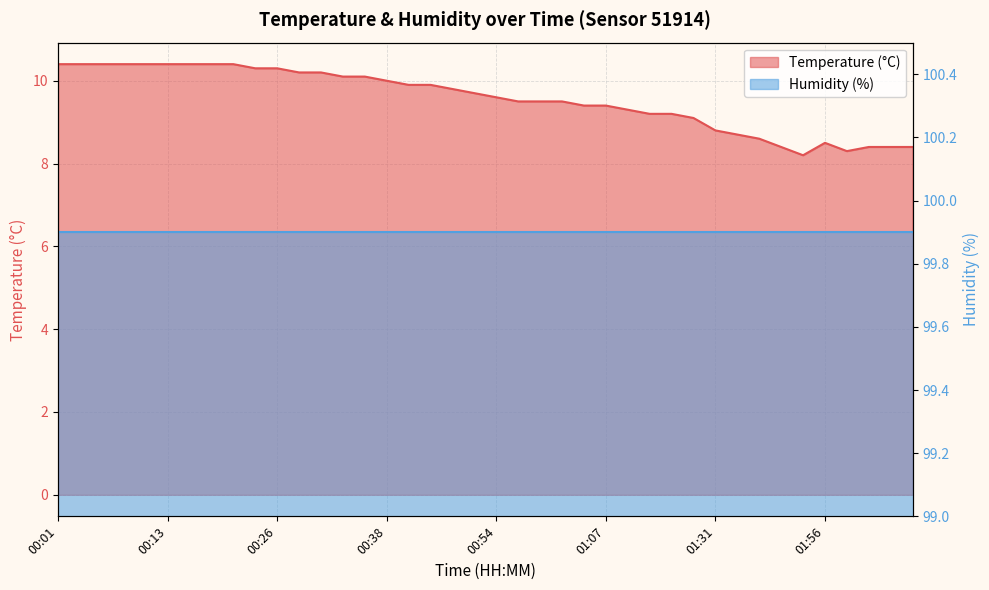

Reading left to right, transcribe all the data shown in this chart.

10.4	10.4	10.4	10.4	10.4	10.4	10.4	10.4	10.4	10.3	10.3	10.2	10.2	10.1	10.1	10.0	9.9	9.9	9.8	9.7	9.6	9.5	9.5	9.5	9.4	9.4	9.3	9.2	9.2	9.1	8.8	8.7	8.6	8.4	8.2	8.5	8.3	8.4	8.4	8.4